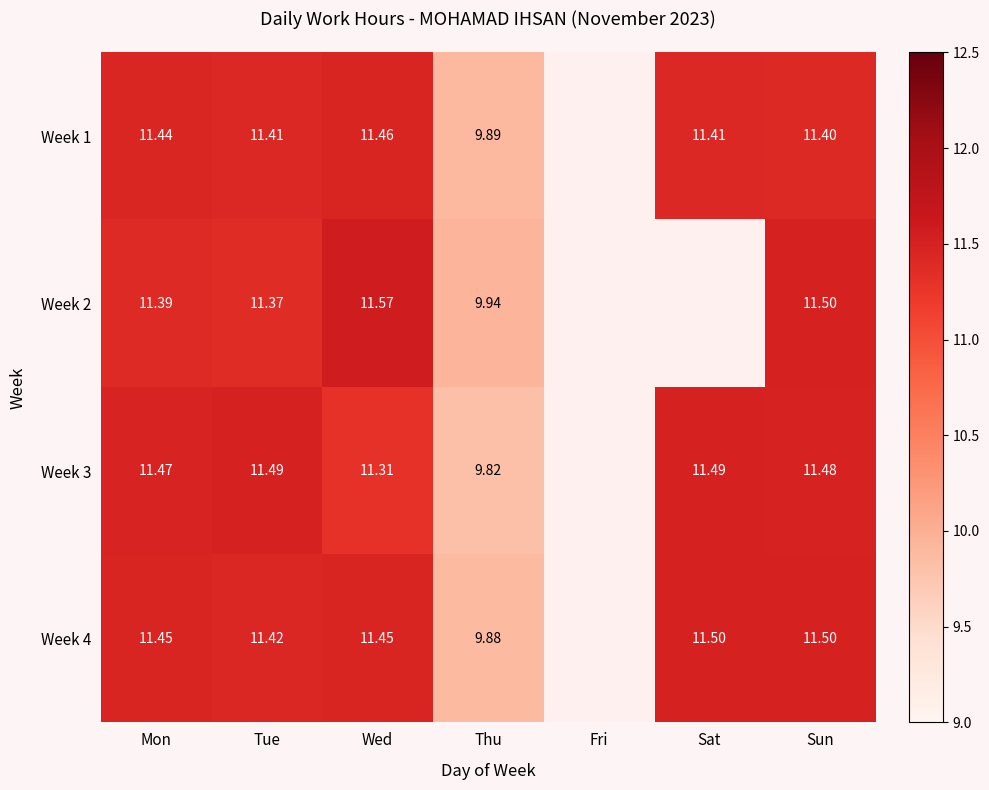

Count the number of categories in the chart.

7